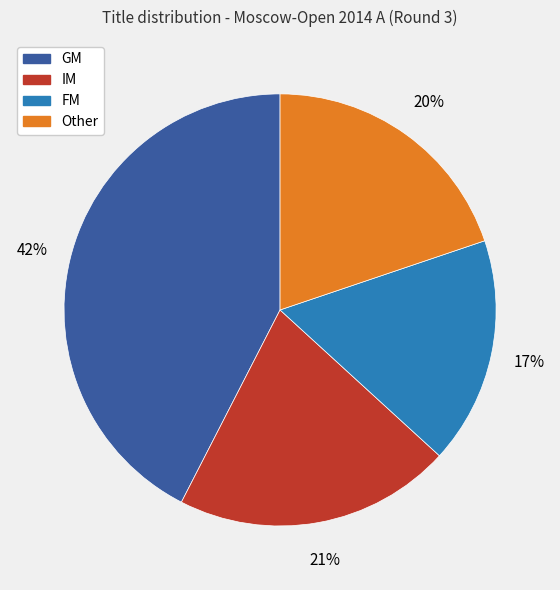

To the nearest percent, what is the difference between the largest and smallest slice percentages?

25%